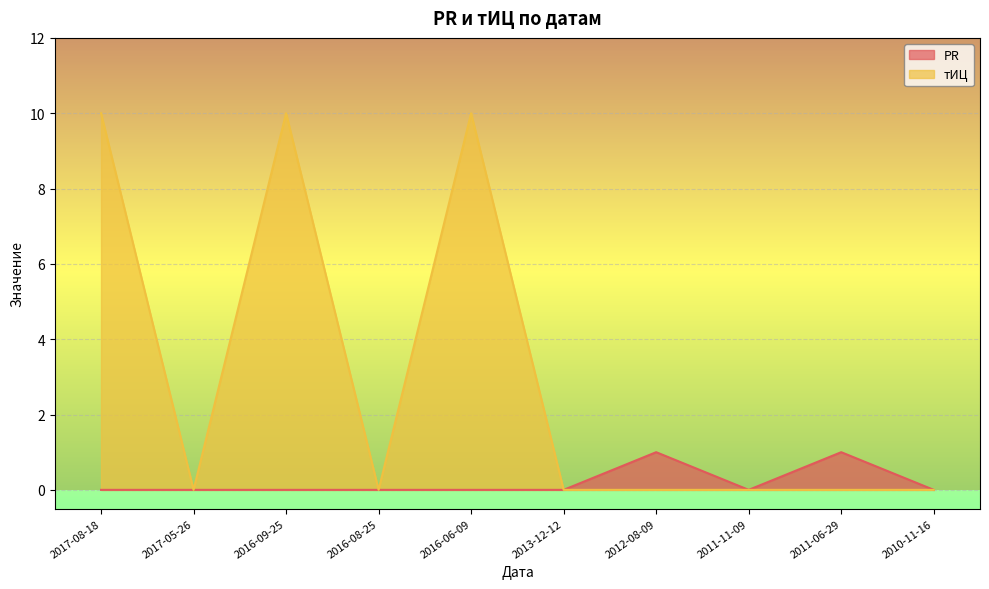

The value of тИЦ at 2016-06-09 is 3. True or false?

False